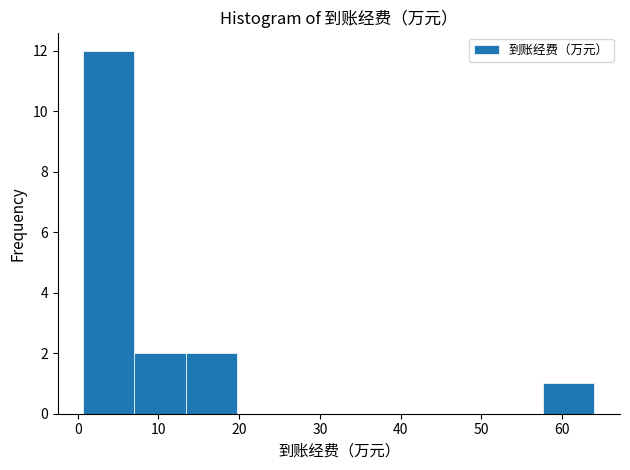

What is the height of the bar covering 58 to 64 on the x-axis? Neither the bar edges nor the heights are printed on the chart, so give them approximately, as read against the axes.

1